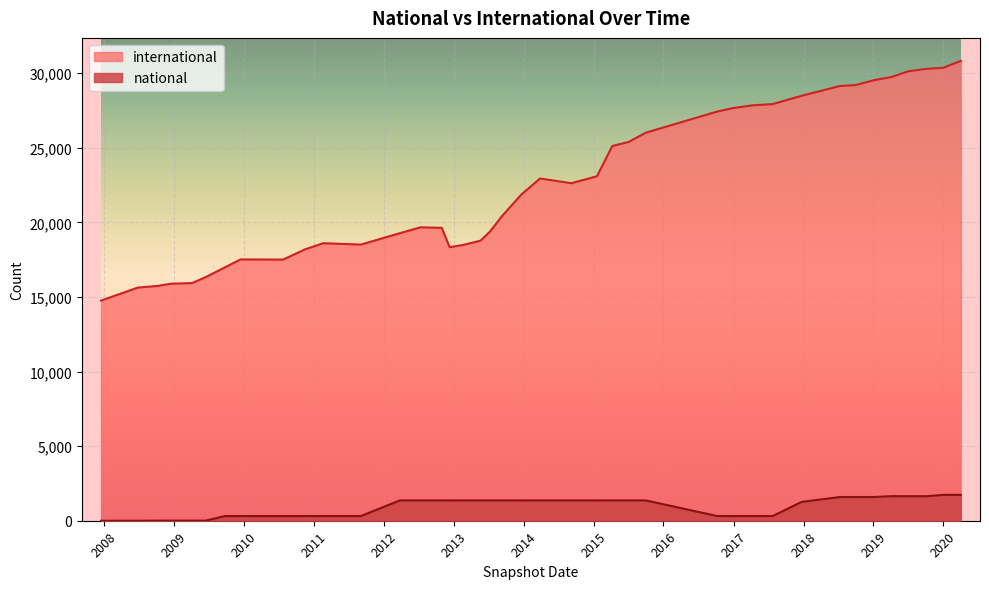

How many lines are shown in the chart?

2